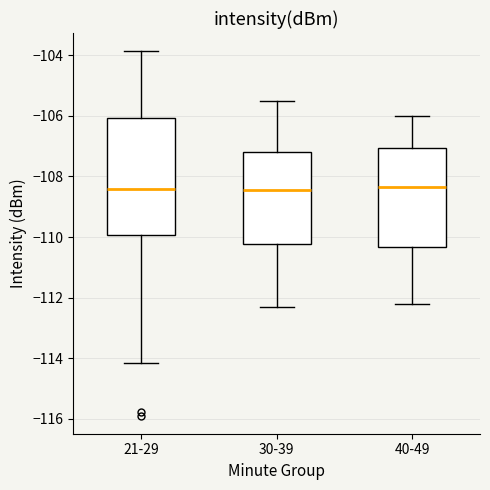

Which box is the tallest, from its lower edge to its upper edge?

21-29